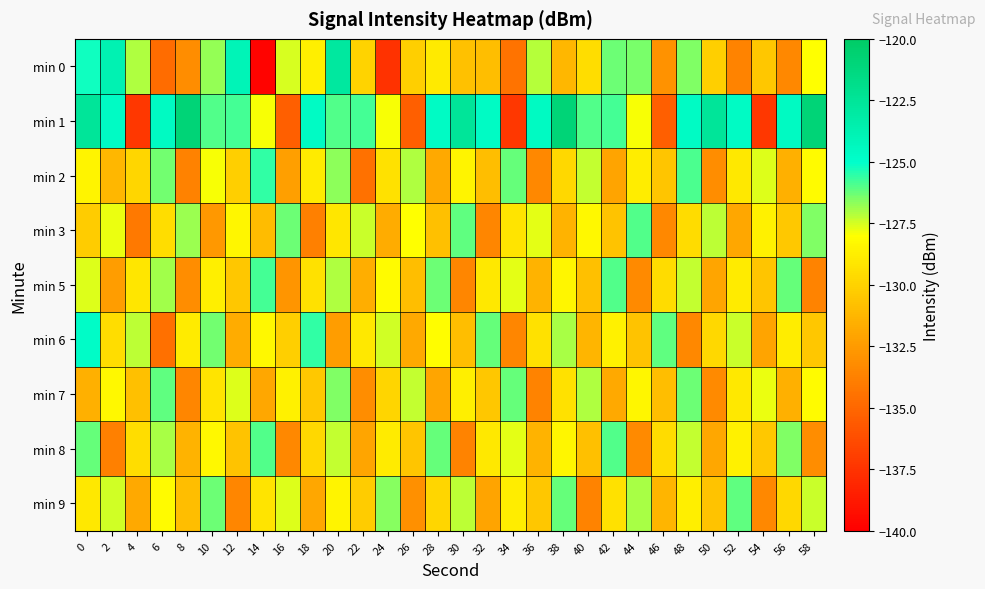

Which has a higher value, 28 or 52?

28